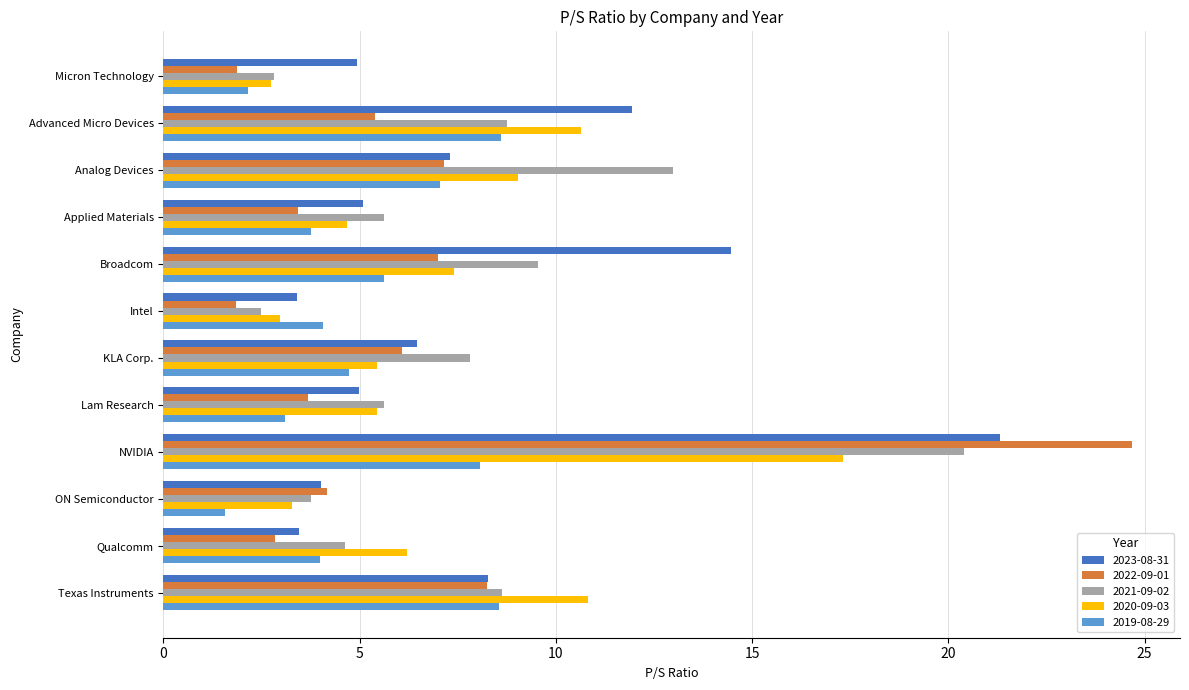

Where is 2021-09-02 nearest to the value 11?

Broadcom